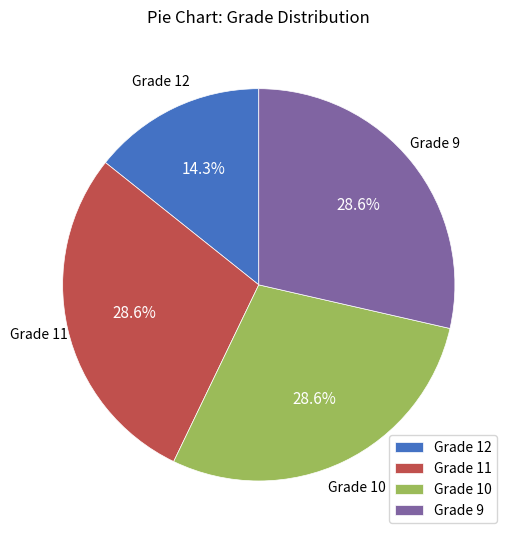

Is there any slice that represents more than half of the pie?

No